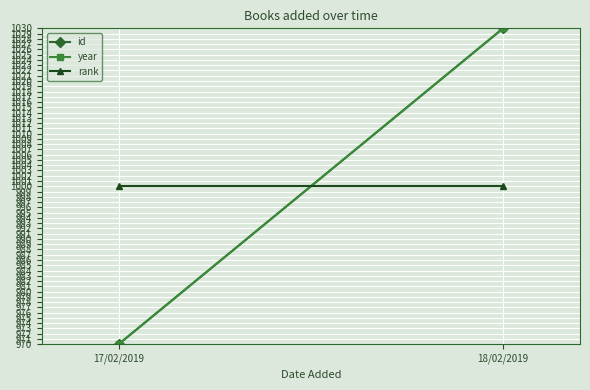

What is the highest value of the rank series?

1000